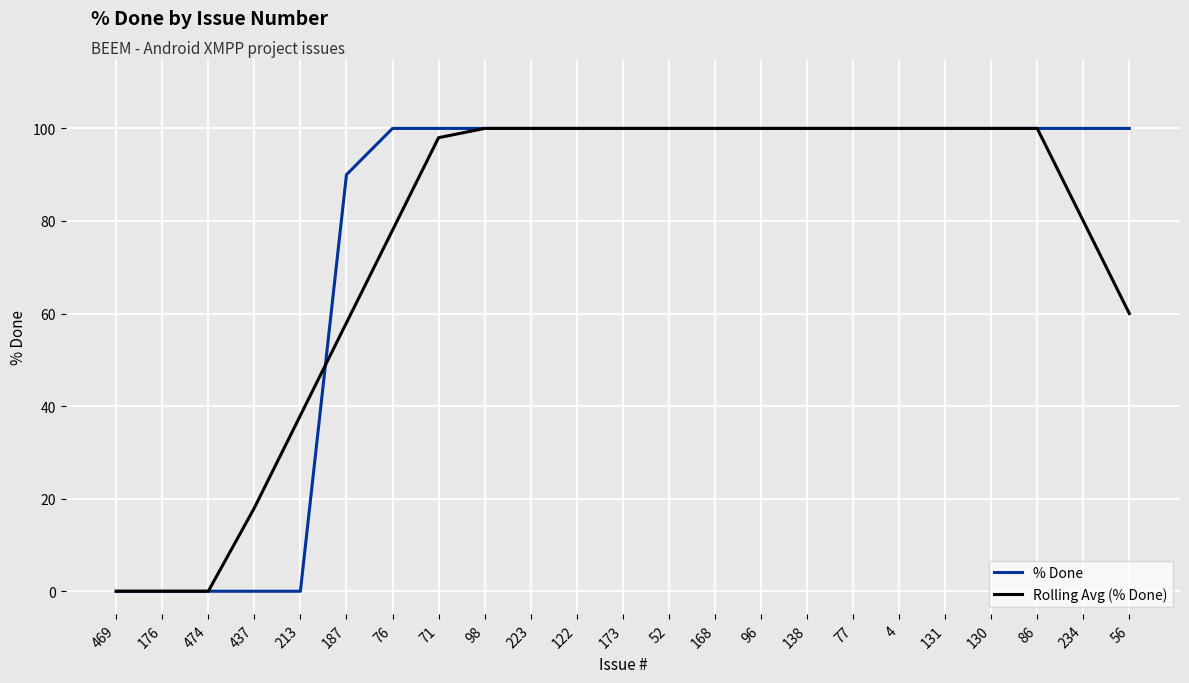

Is this an area chart (filled region under the line)?

No